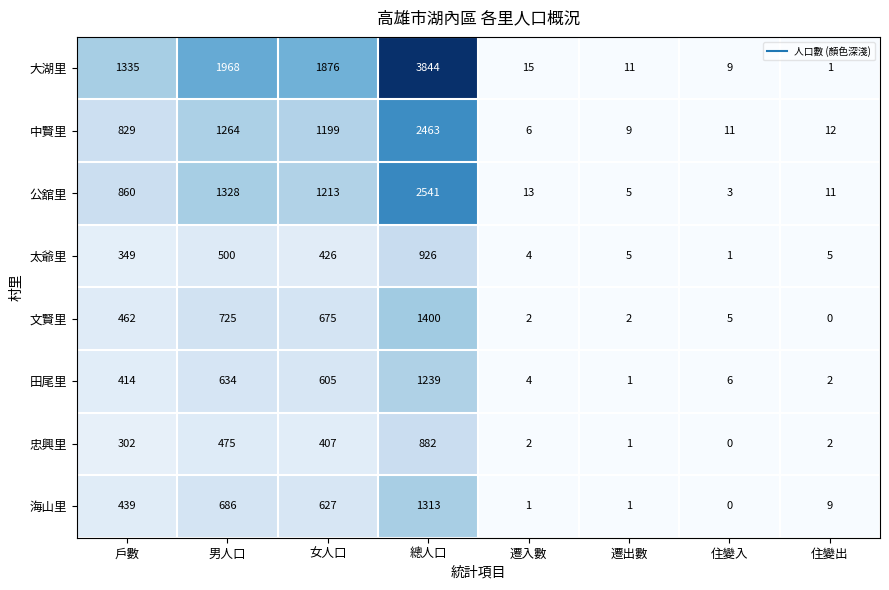

True or false: 文賢里 has a value of 2 at 遷入數.

True